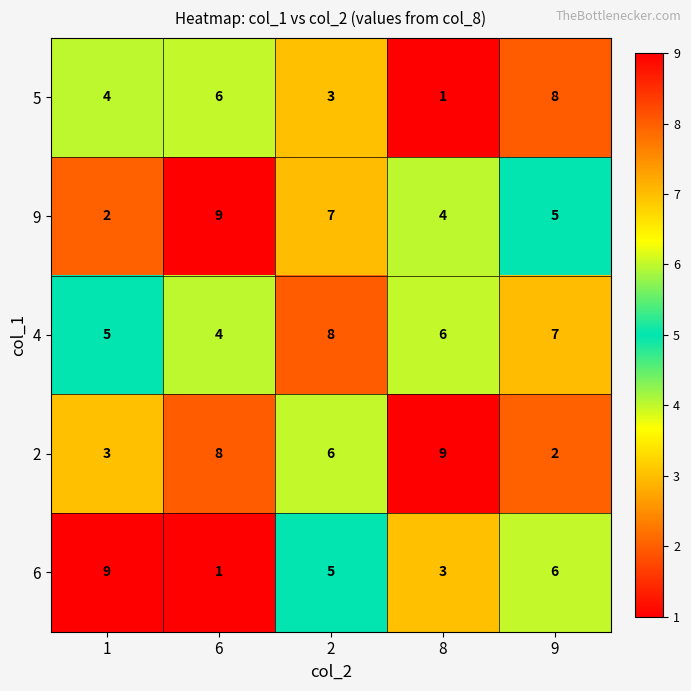

Is it true that 4 equals 8 at 2?

True